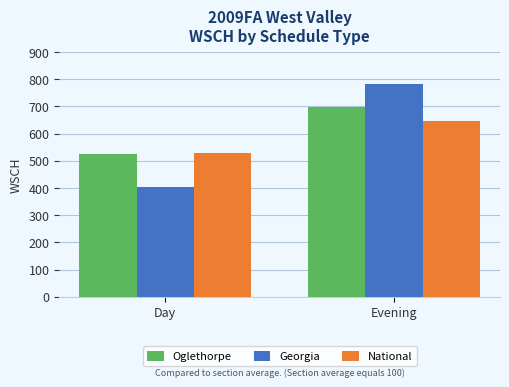

Which series has the widest spread of values?

Georgia